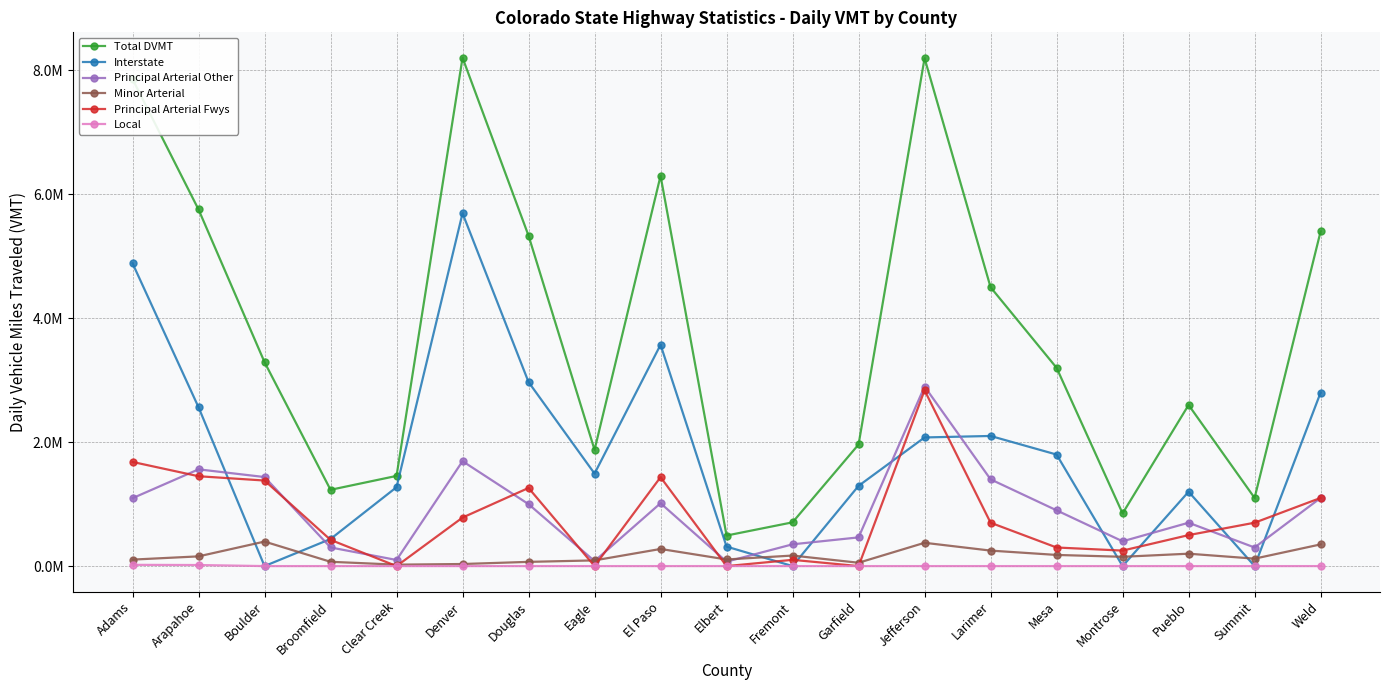

How many times do Principal Arterial Fwys and Local cross each other?

2